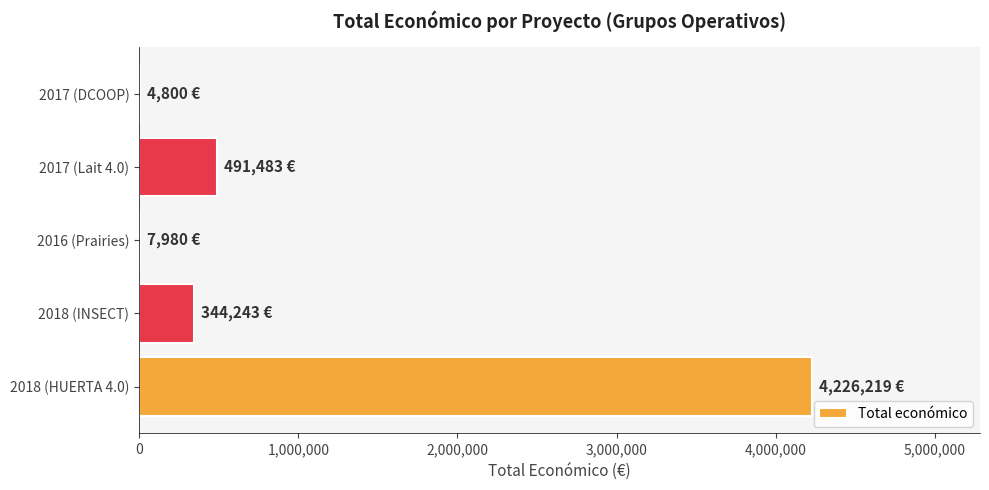

At which label is the value closest to 2115509?

2017 (Lait 4.0)